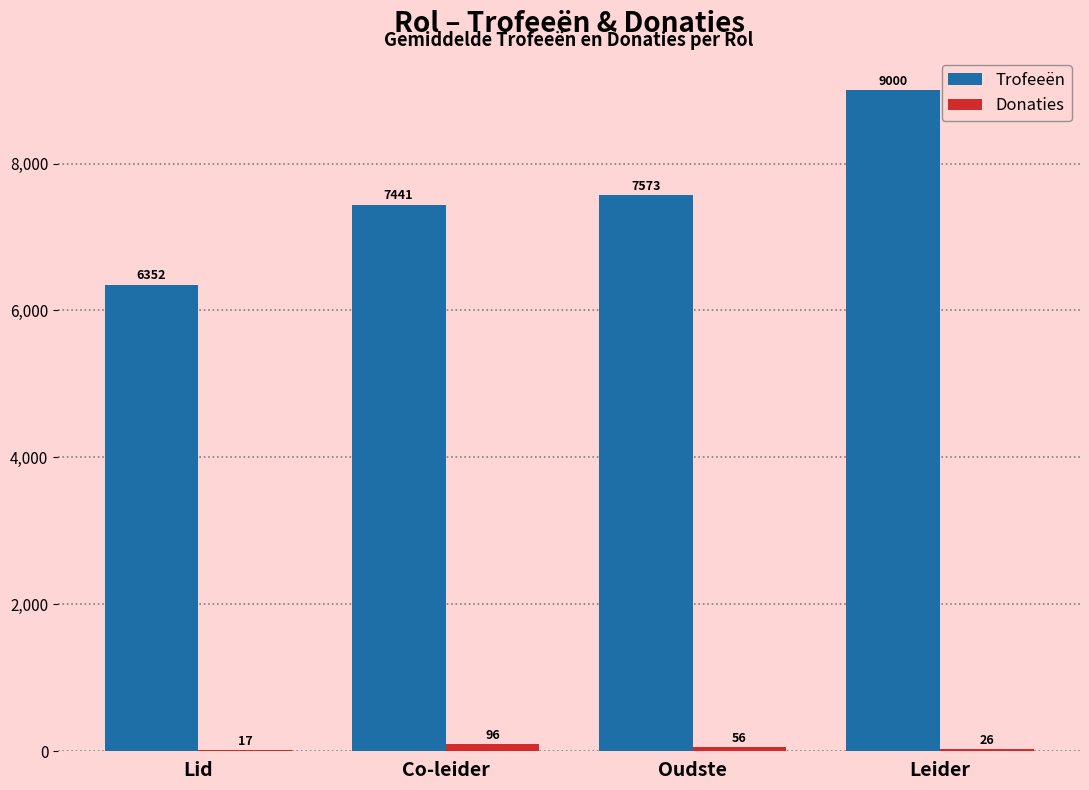

Which series has the widest spread of values?

Trofeeën